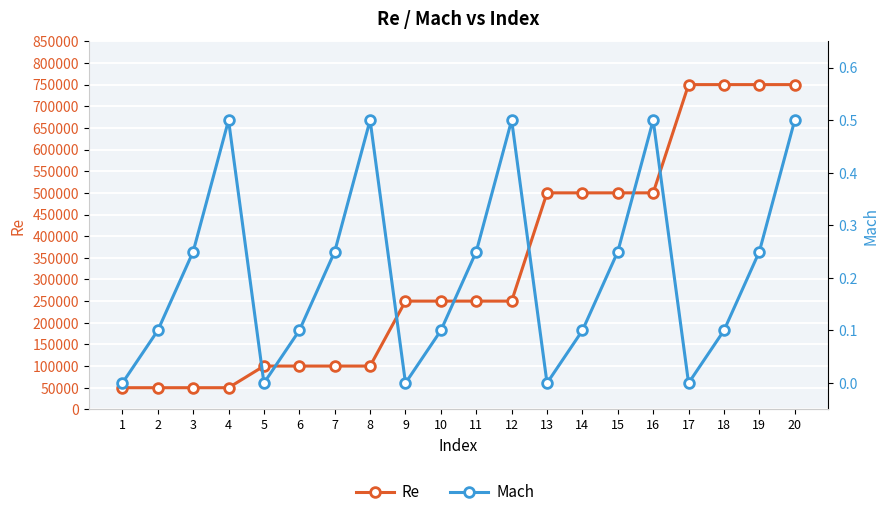

What is the average value of the Mach series?

0.2